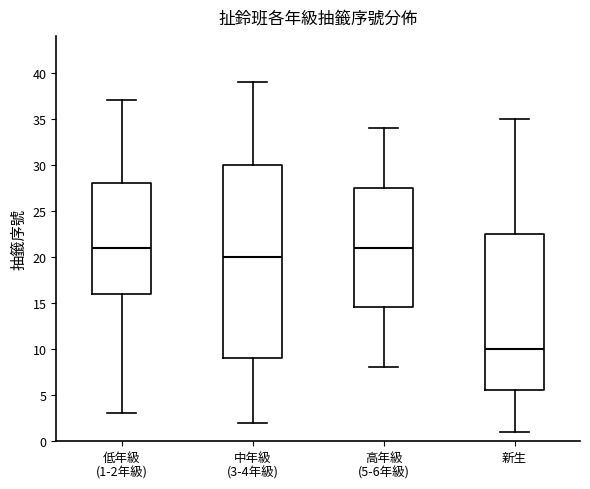

Where does the median line of the box for 高年級 (5-6年級) sit on the y-axis? The values are not printed on the chart, so give them approximately, as read against the axis.

21.0